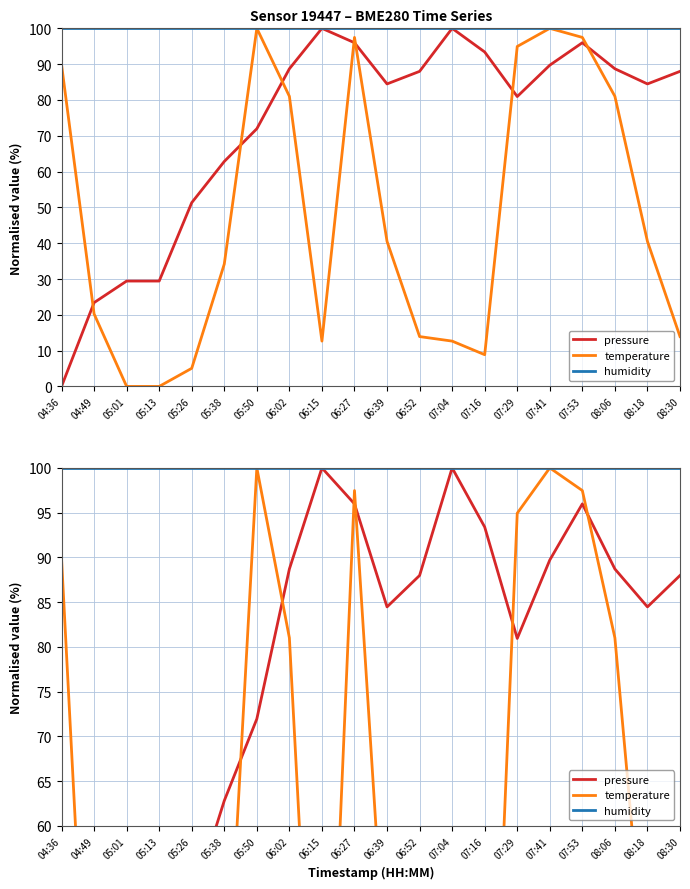

Which series has the largest total across all categories?

humidity